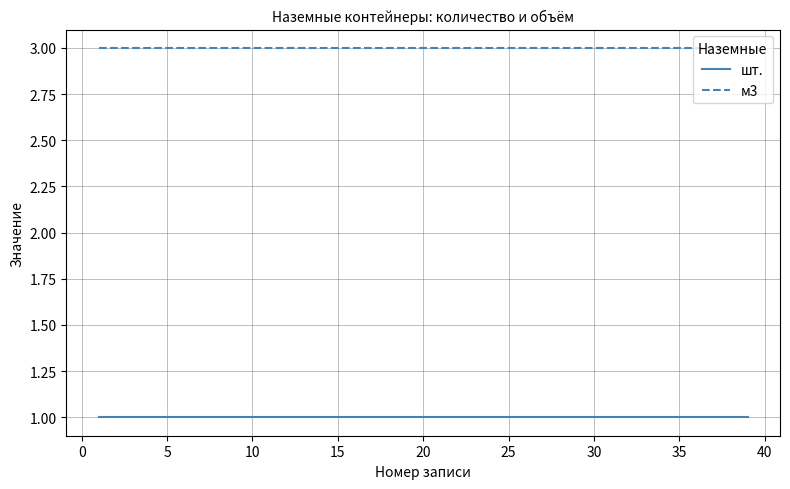

Which series has the largest total across all categories?

м3